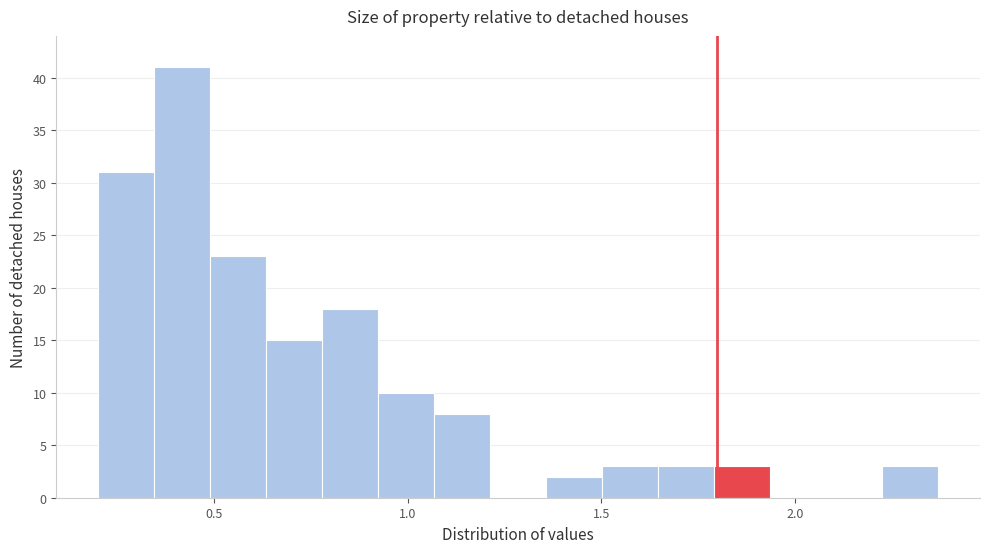

Around what value on the x-axis is the tallest bar? Give the approximate position of its centre, as read against the axis.

0.40